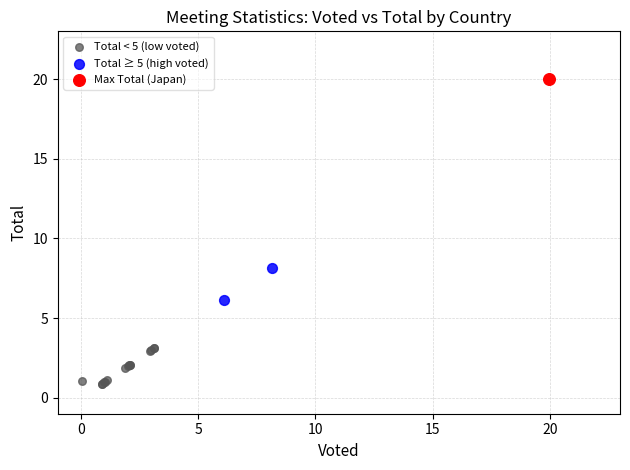

Which series reaches the minimum Y coordinate?

Total < 5 (low voted)